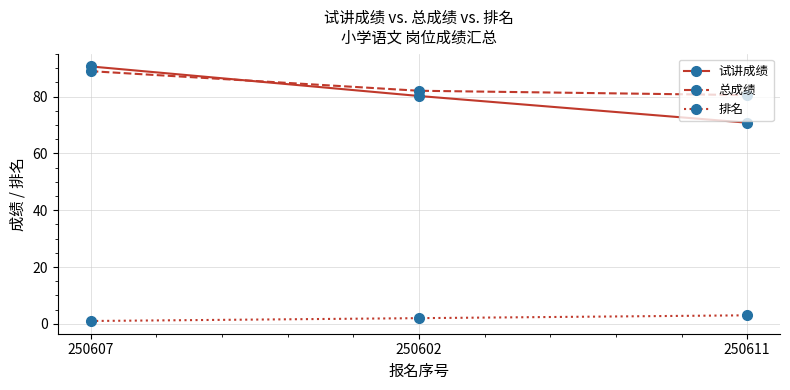

What position from the left is 250611?

3